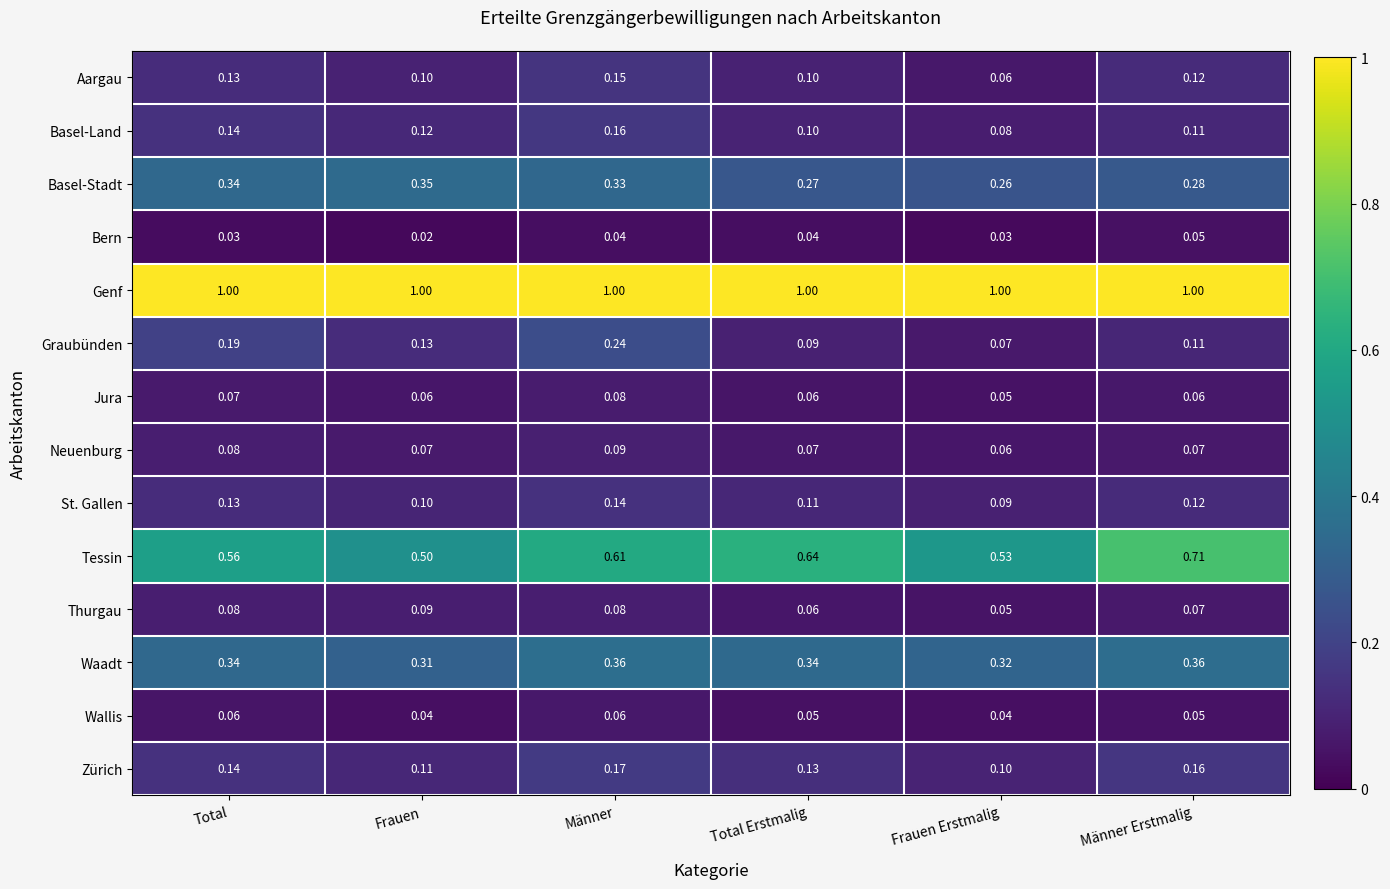

Where is Jura nearest to the value 0?

Frauen Erstmalig